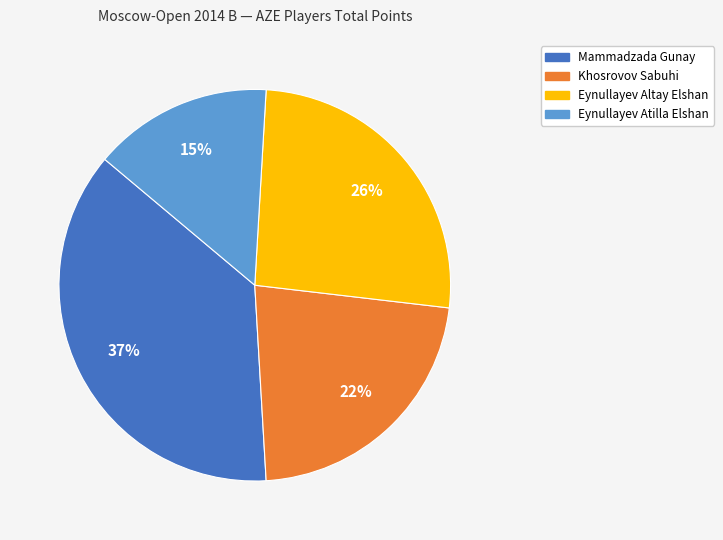

Is the sum of Eynullayev Altay Elshan and Mammadzada Gunay greater than half?

Yes